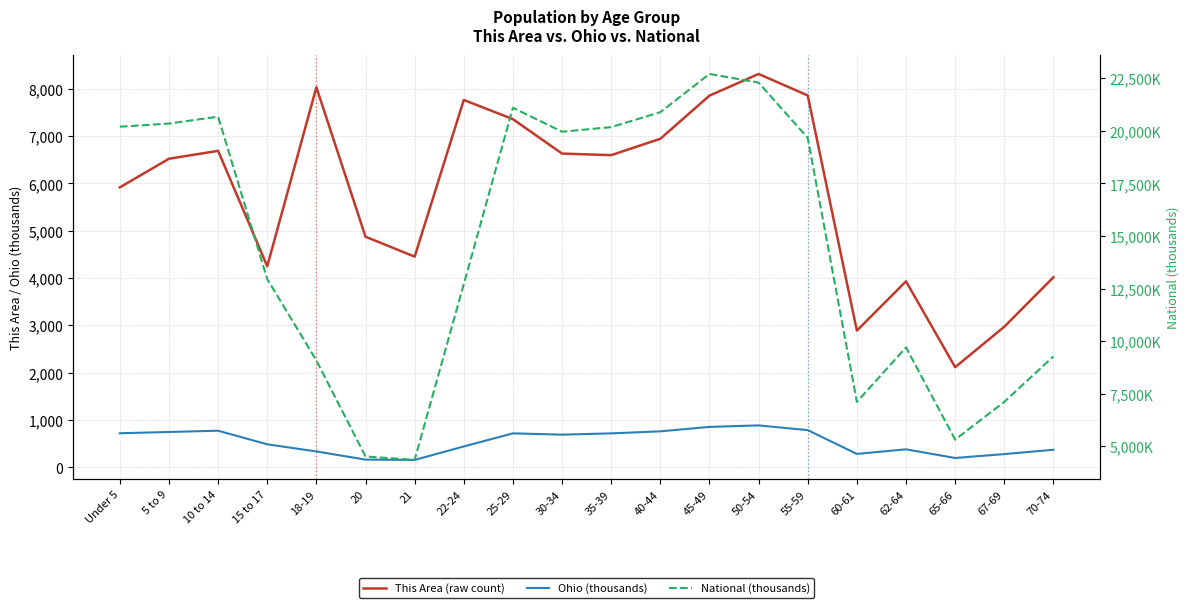

What is the difference between the maximum and second lowest values in the National (thousands) series?

18189.5